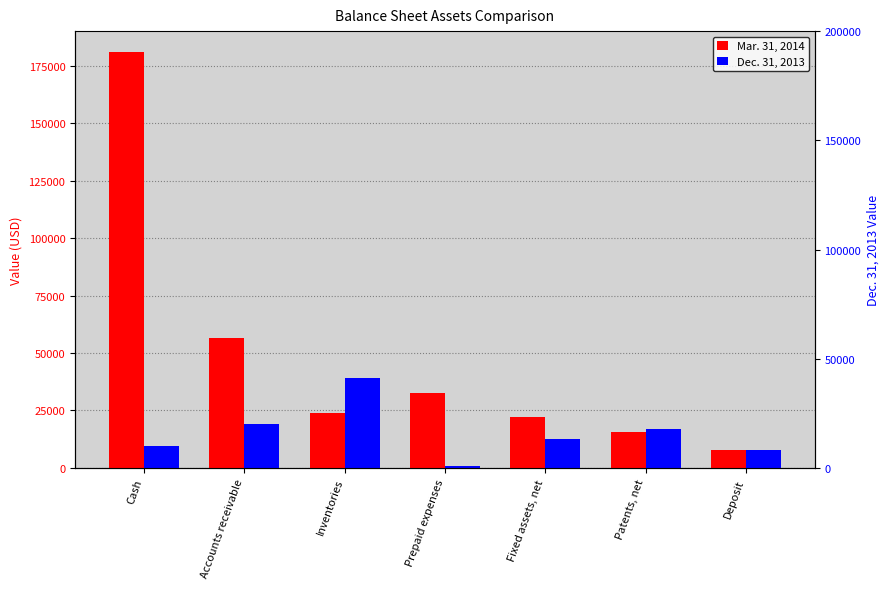

How many data points in Mar. 31, 2014 are less than 23958?

3